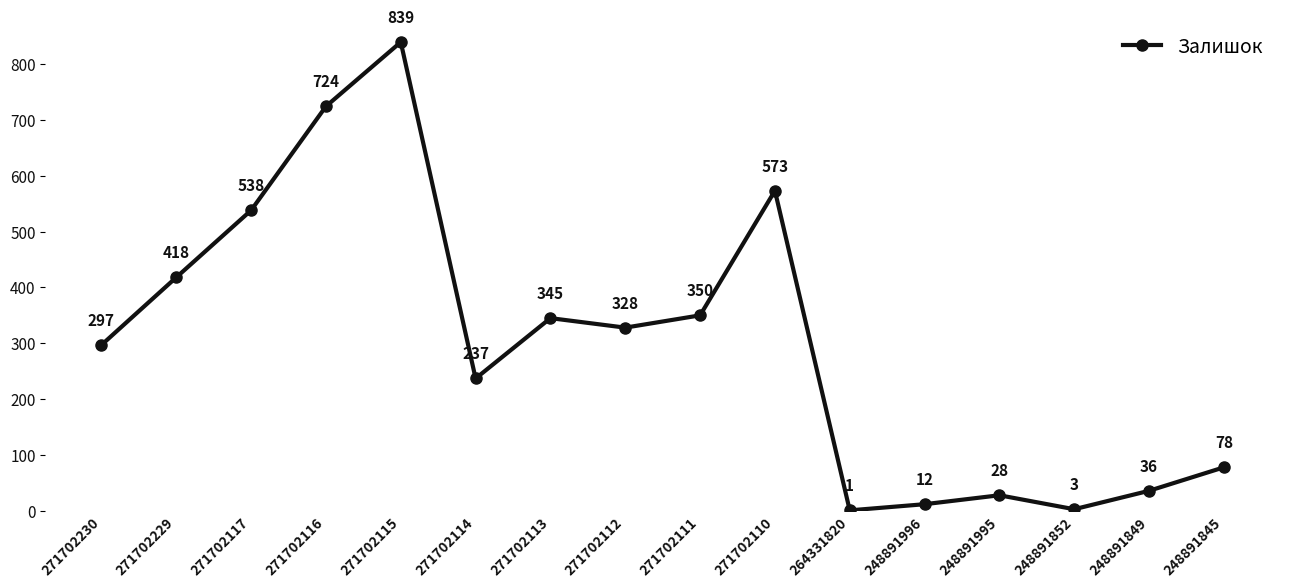

How many points are lower than both their immediate neighbors (excluding endpoints)?

4